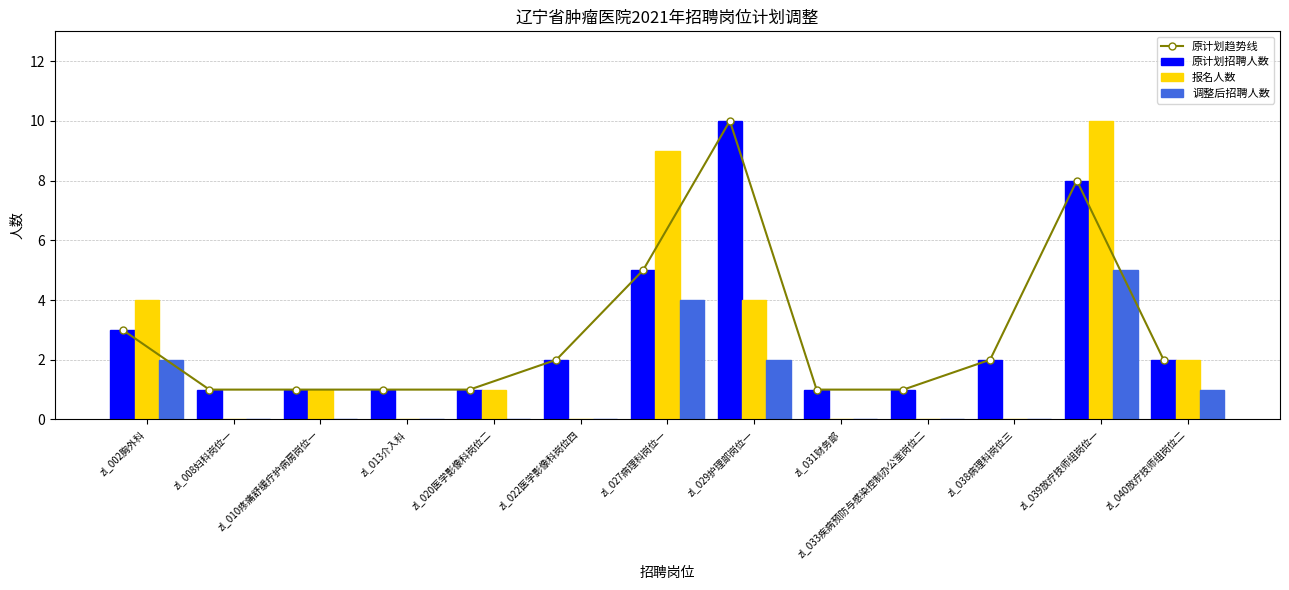

Which series changed the most between zl_010疼痛舒缓疗护病房岗位一 and zl_031财务部?

报名人数